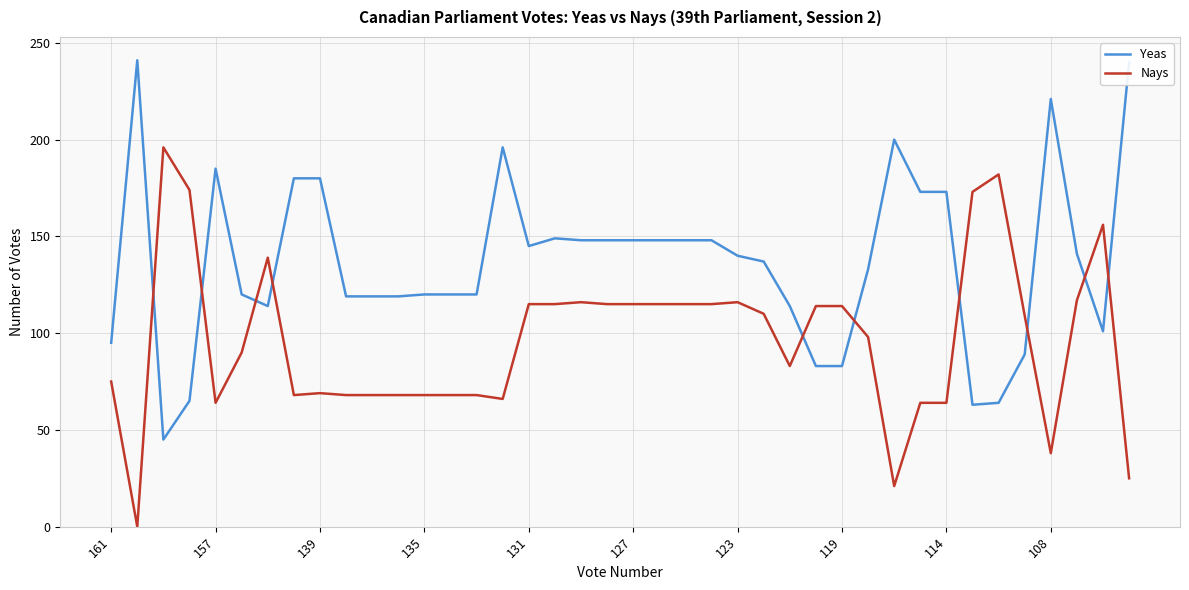

Rank the series by their maximum value, from lowest to highest.

Nays, Yeas